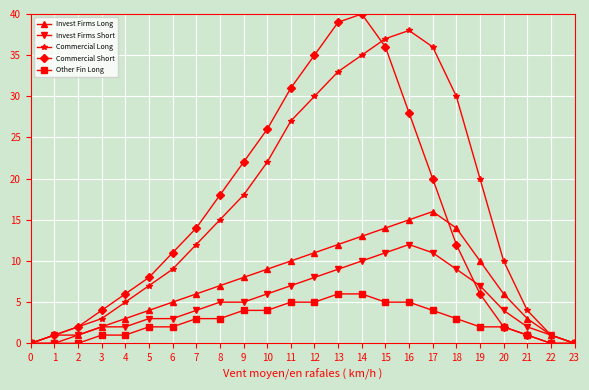

The Commercial Short series shows 6 at 11. True or false?

False